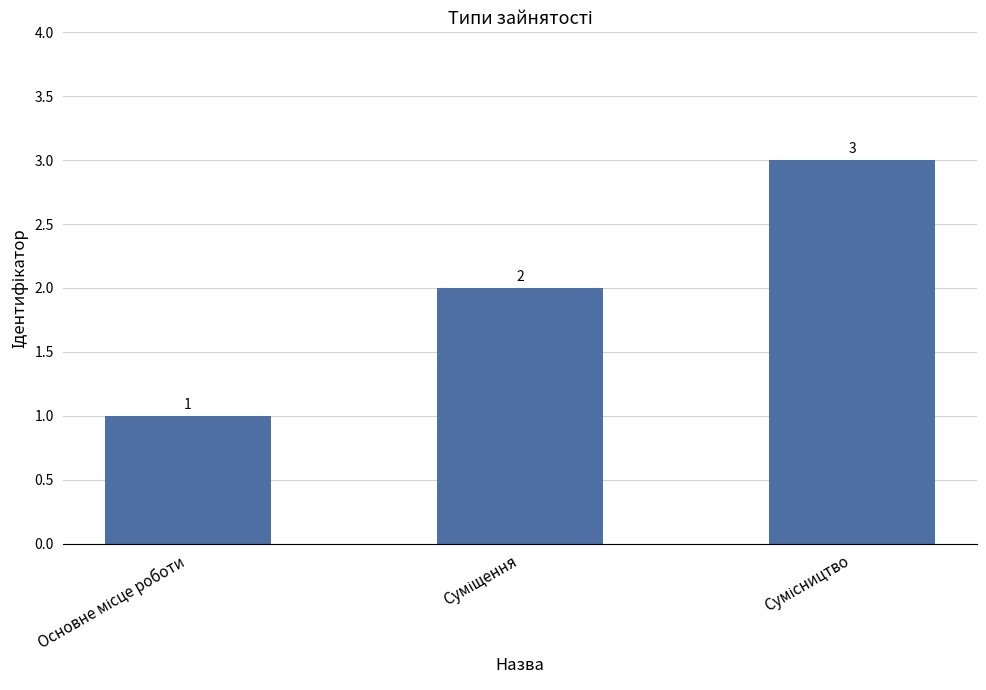

Count the values in the range 1 to 3.

3